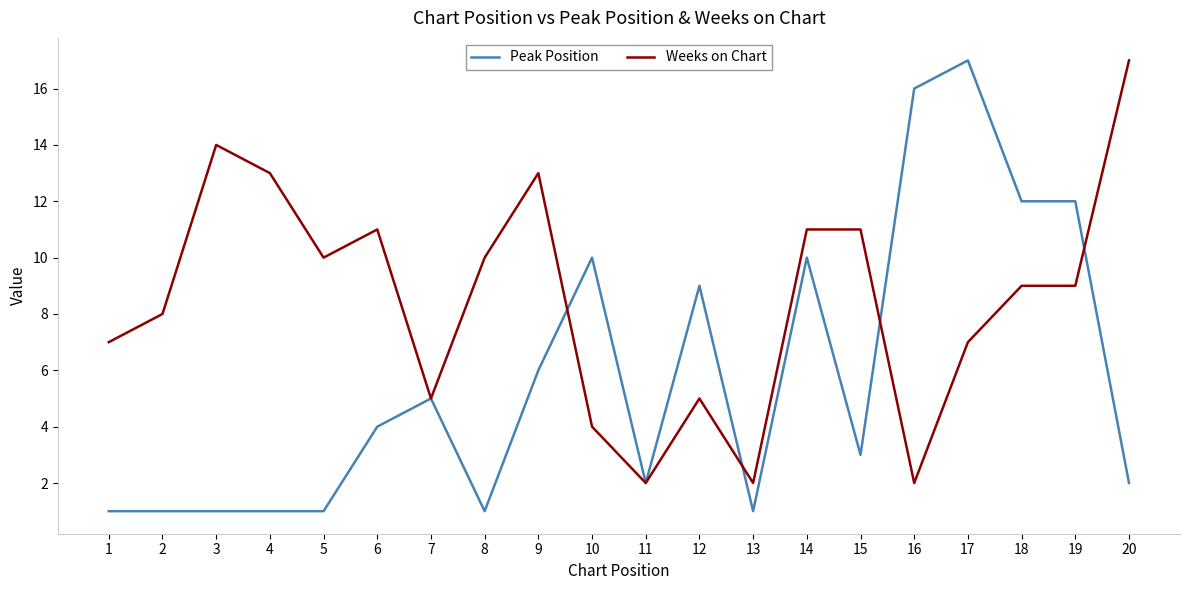

What is the sum of the Weeks on Chart values at 8 and 4?

23